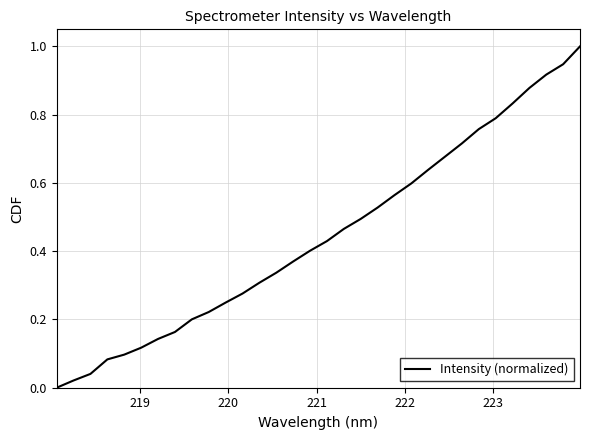

How many values are above zero?

31